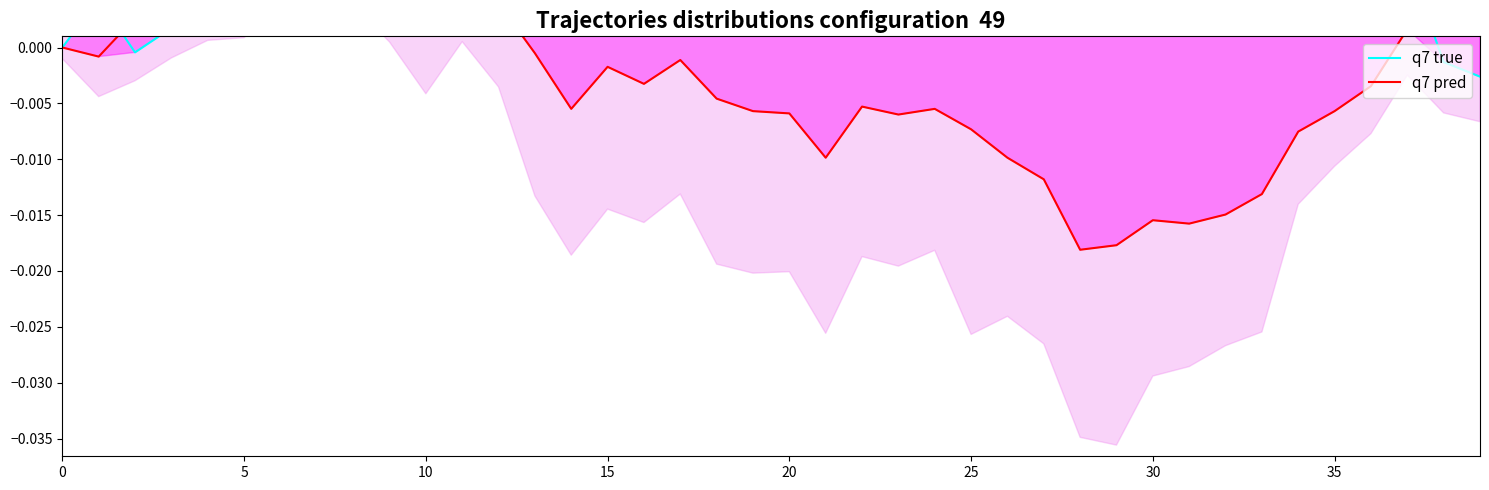

Rank the series by their maximum value, from highest to lowest.

q7 true, q7 pred